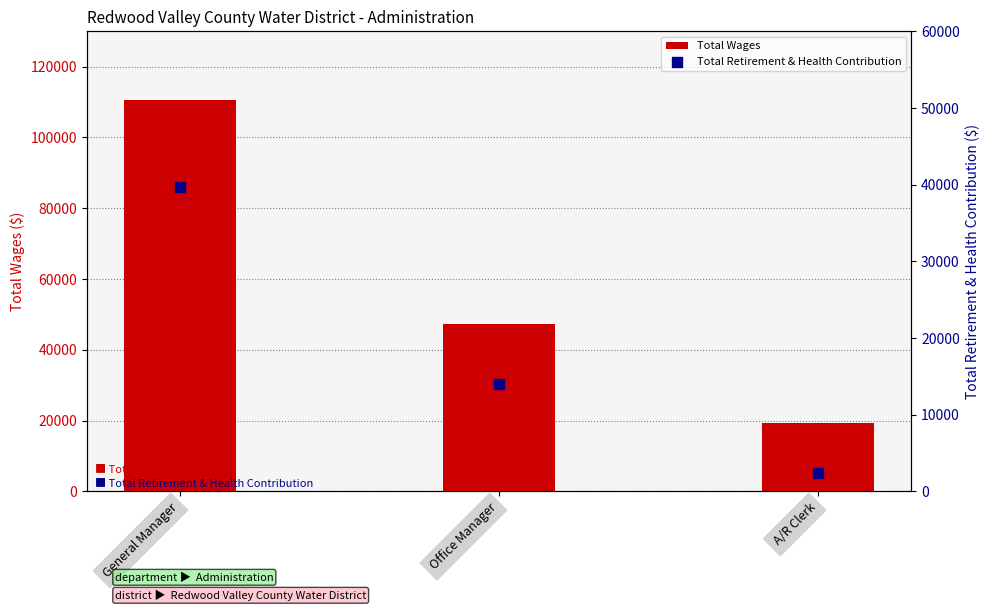

What are all the series names shown in the legend?

Total Wages, Total Retirement & Health Contribution